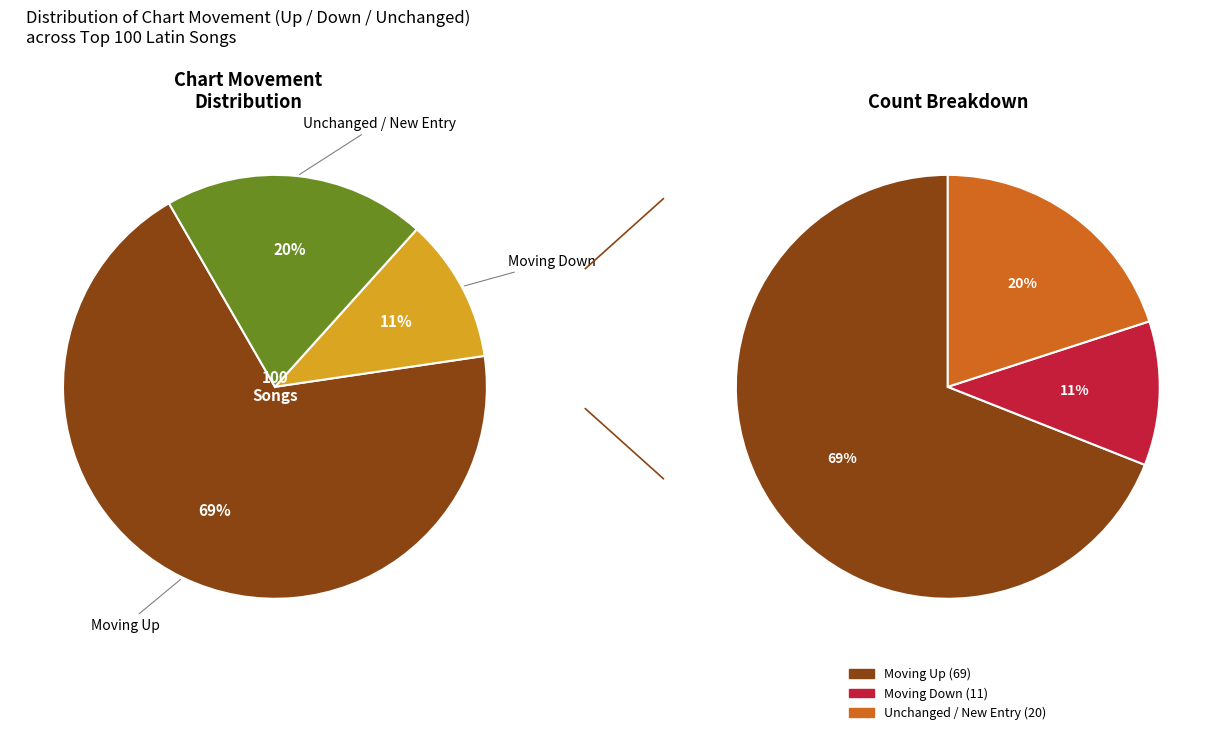

Is it true that down is 11% of the pie?

True